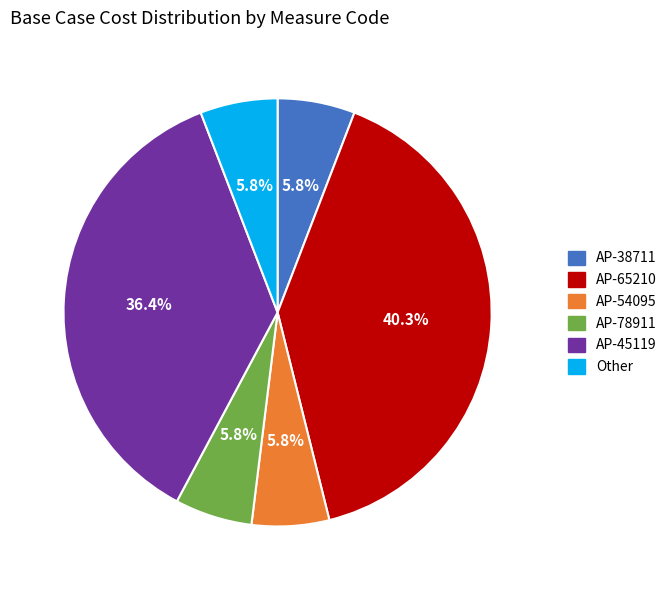

To the nearest percent, what percentage of the pie is AP-45119?

36%